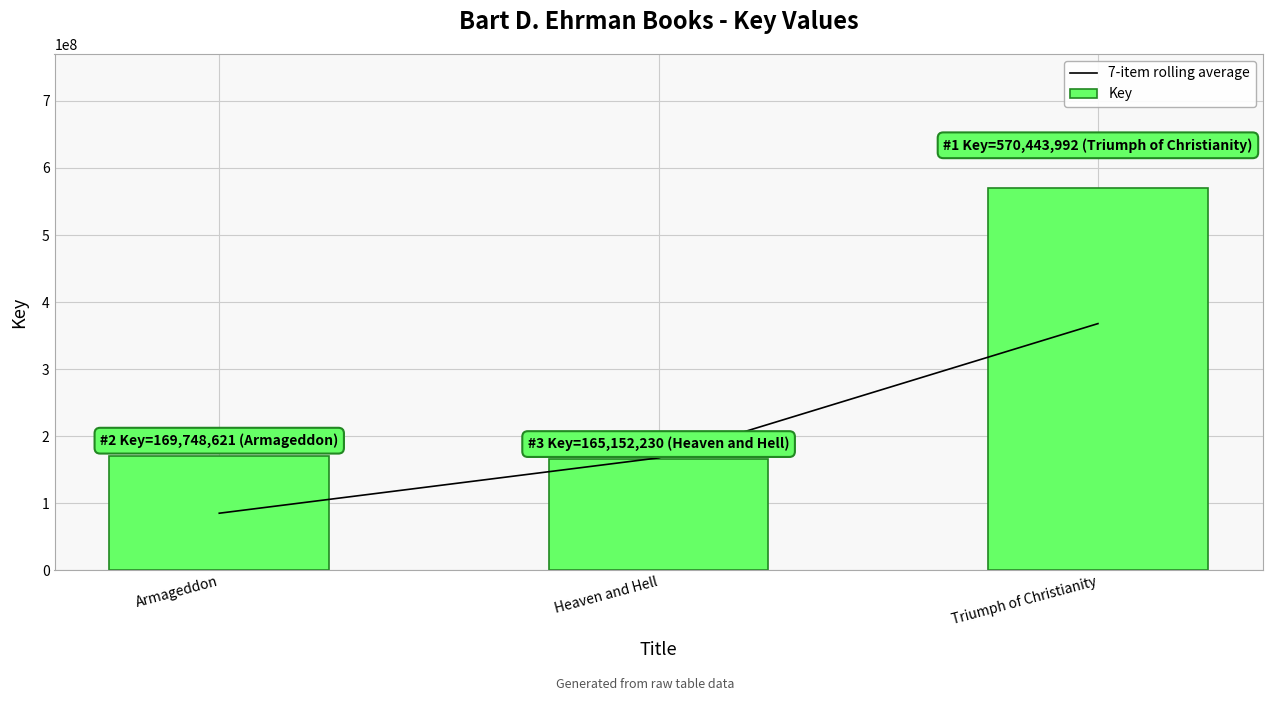

What is the label of the 2nd bar from the right?

Heaven and Hell